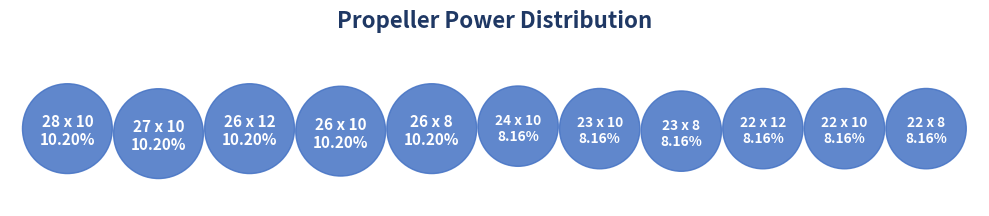

How many slices are in this pie chart?

11